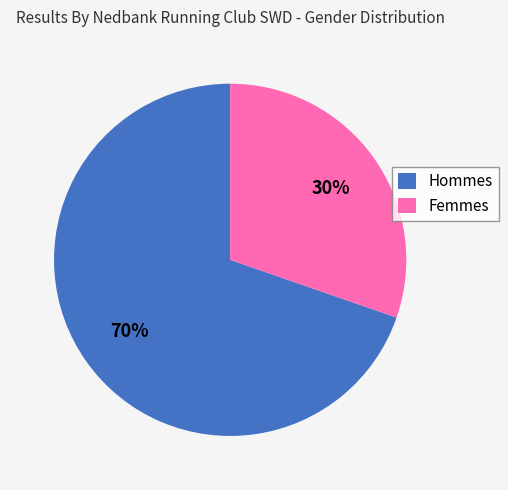

Which category has the biggest portion of the pie?

Hommes